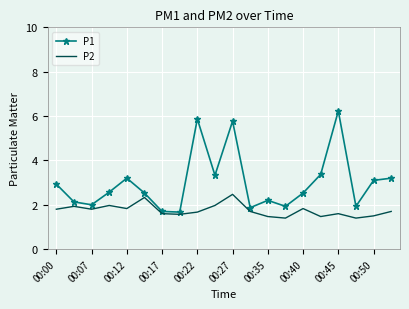

What is the lowest value of the P2 series?

1.4